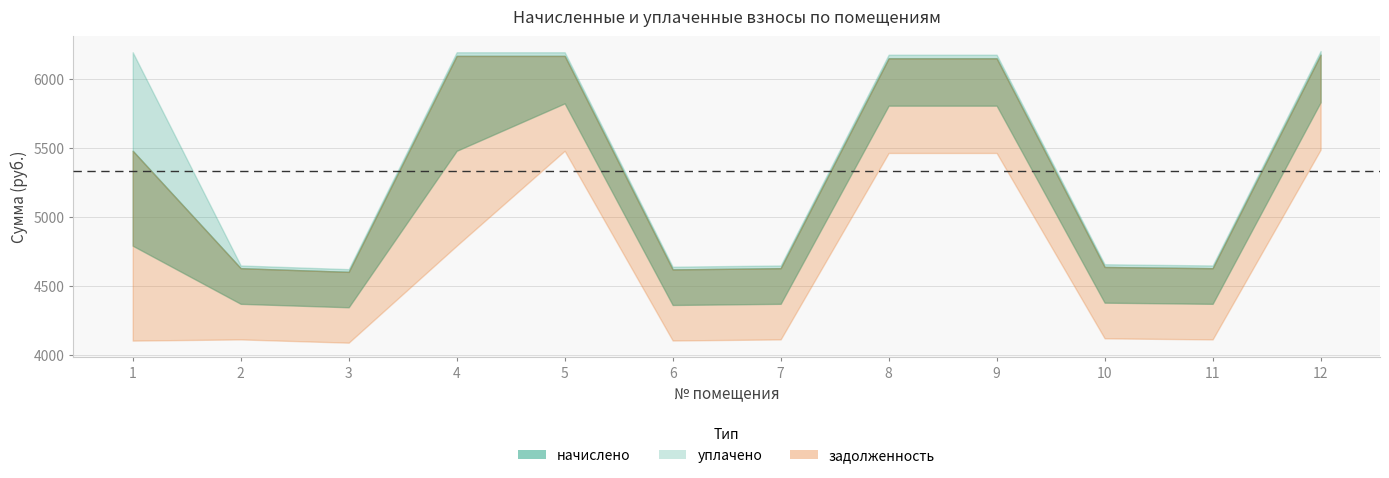

What are all the series names shown in the legend?

начислено, уплачено, задолженность